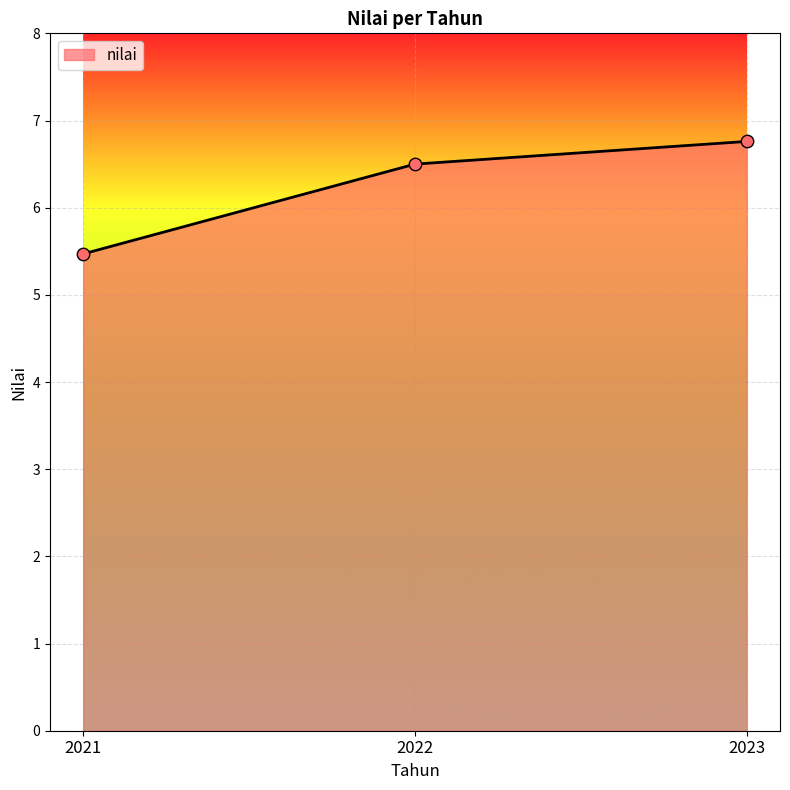

What is the ratio of the value at 2023 to the value at 2021?

1.2